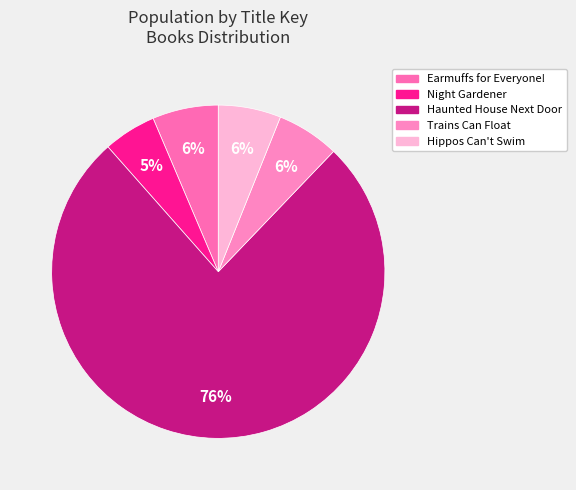

The Hippos Can't Swim slice represents 6% of the pie. True or false?

True